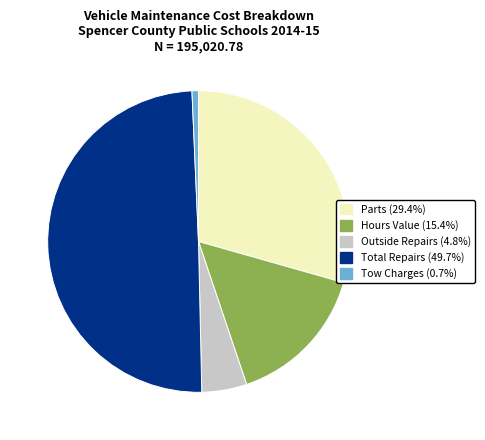

The Hours Value slice represents 8% of the pie. True or false?

False